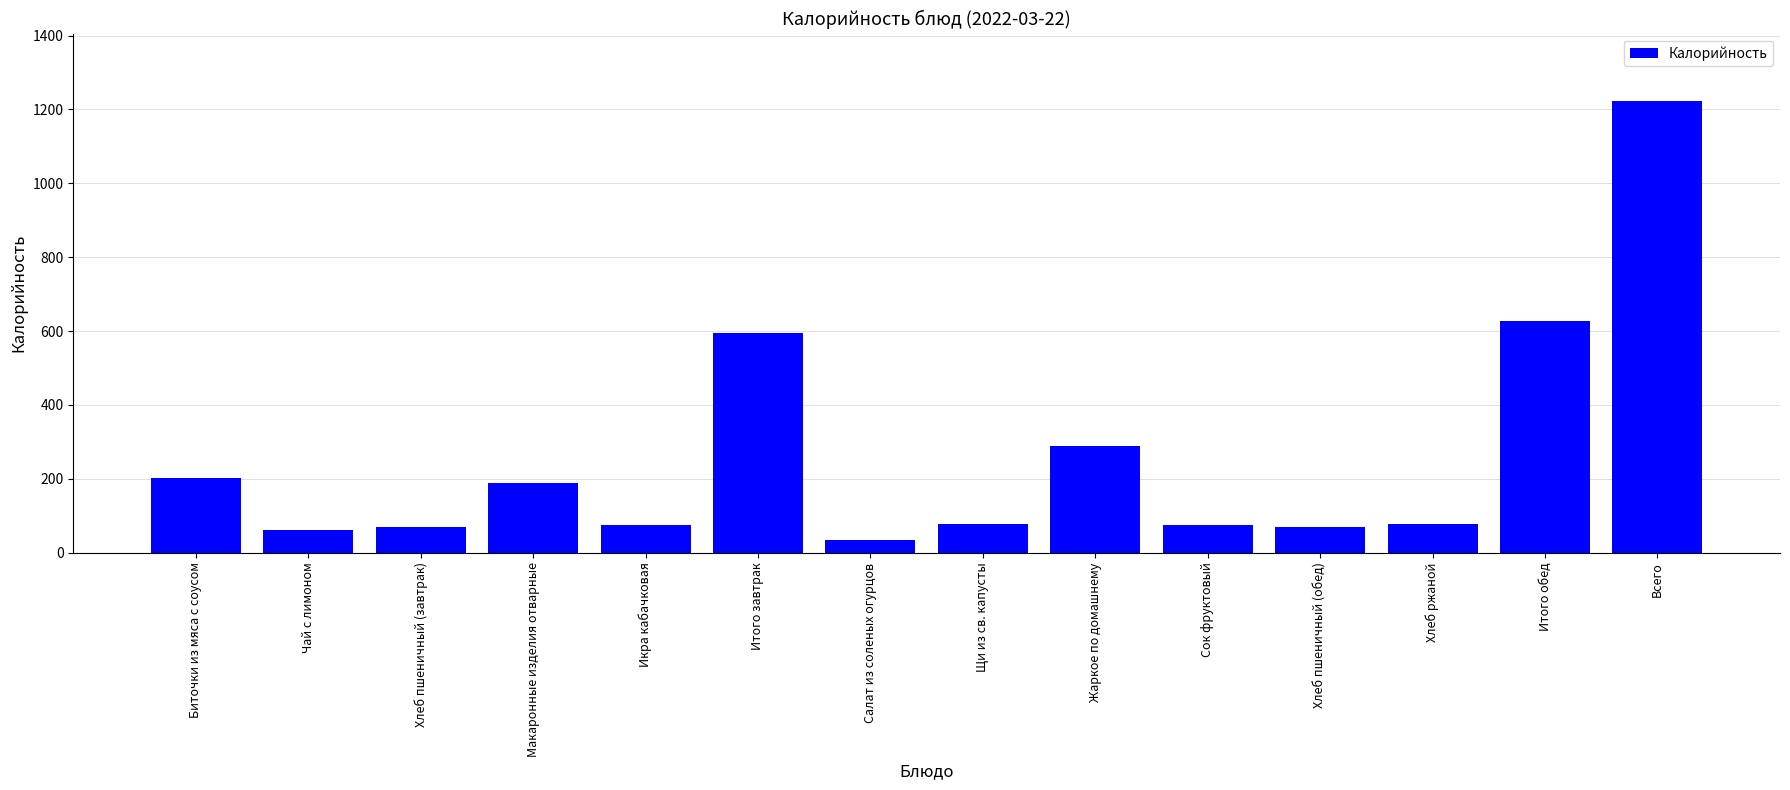

Where does the data first go above 78?

Биточки из мяса с соусом